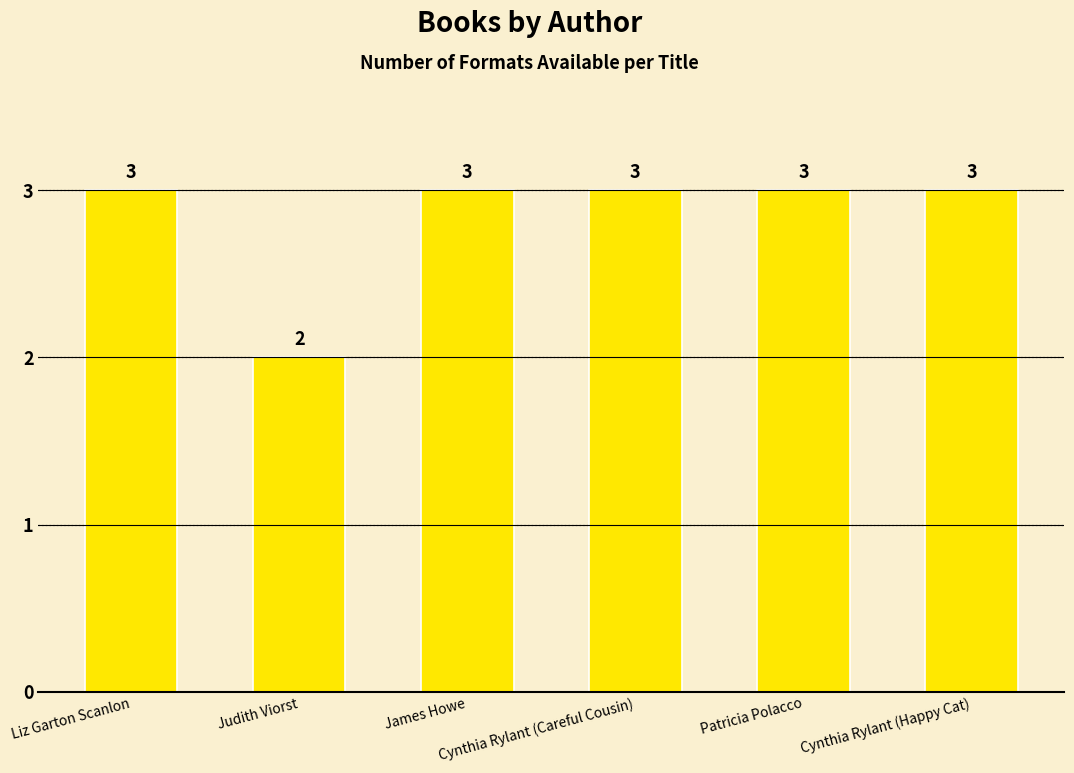

What is the ratio of the value at Judith Viorst to the value at Cynthia Rylant (Happy Cat)?

0.7